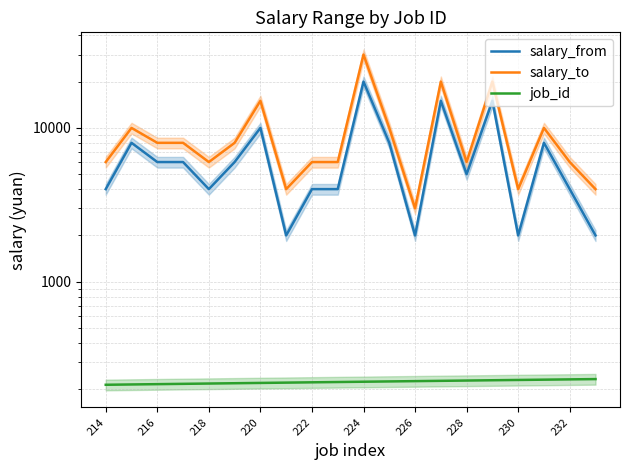

How many values in the salary_to series are below 8000?

10